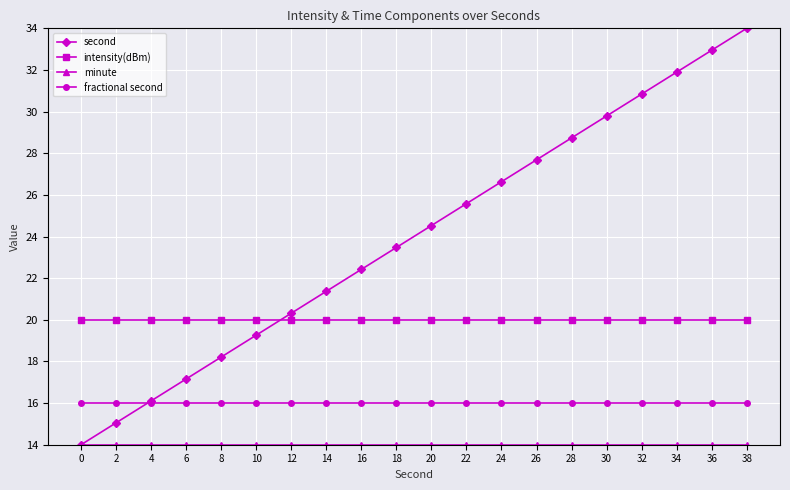

True or false: fractional second and intensity(dBm) cross at least once.

False